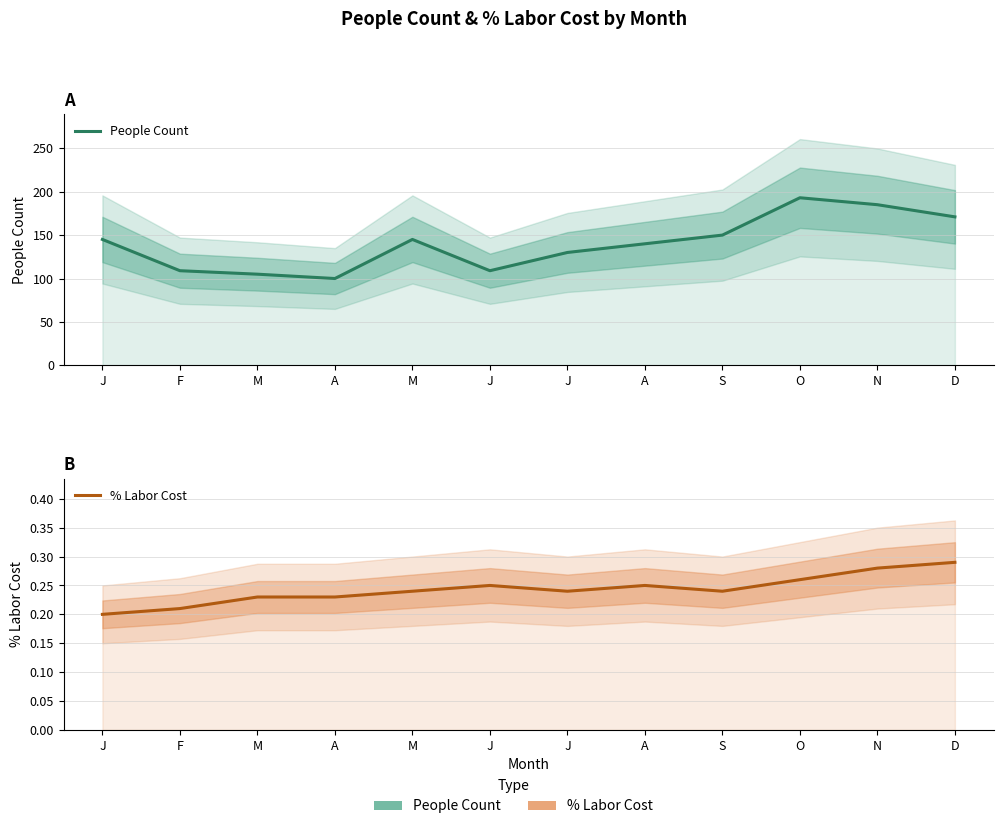

Where is the first local maximum for People Count?

M